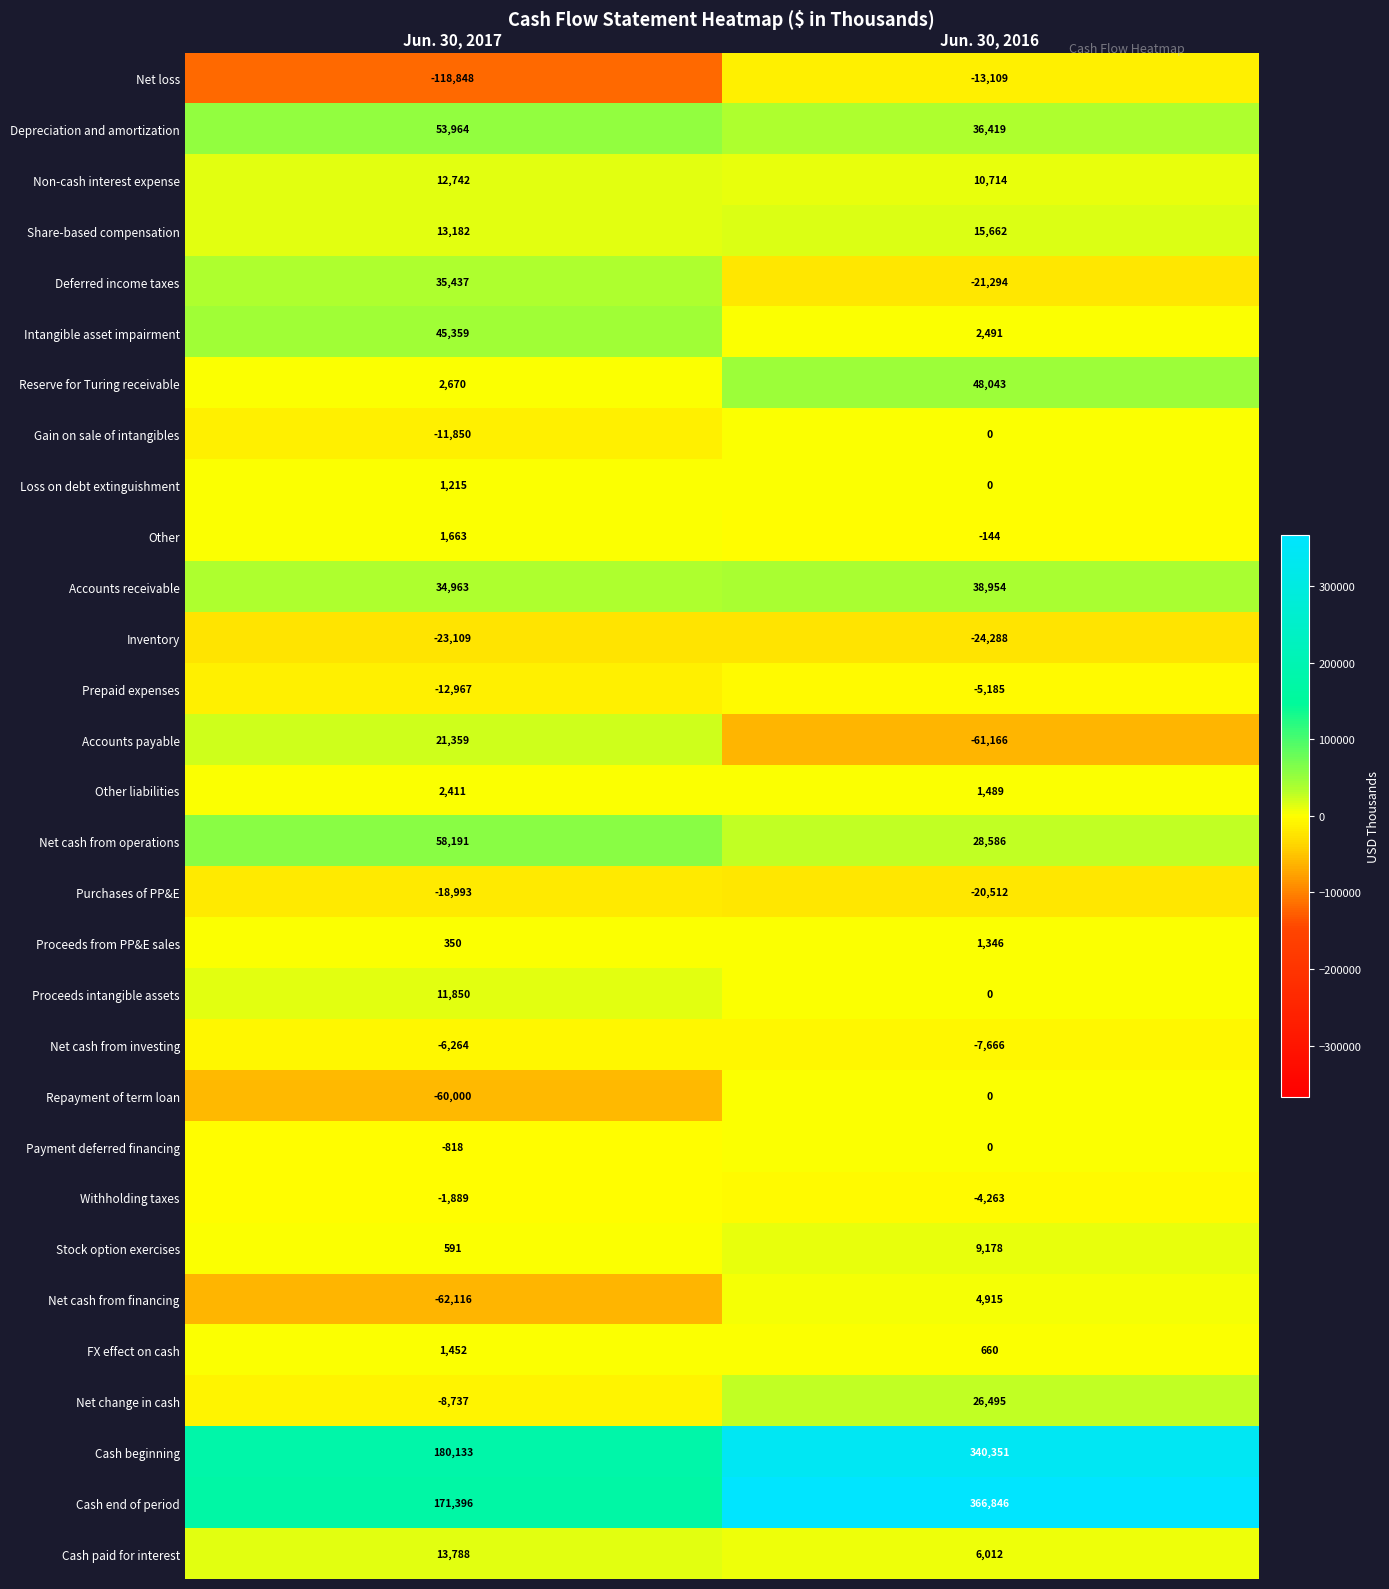

True or false: Other liabilities has a value of 1489 at Jun. 30, 2016.

True